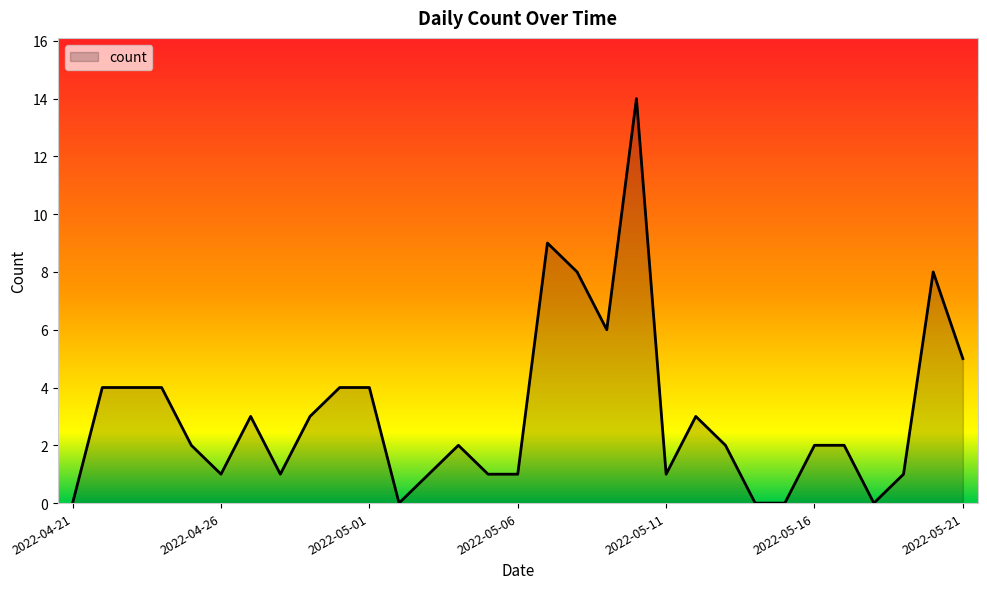

What is the difference between the maximum and minimum values?

14